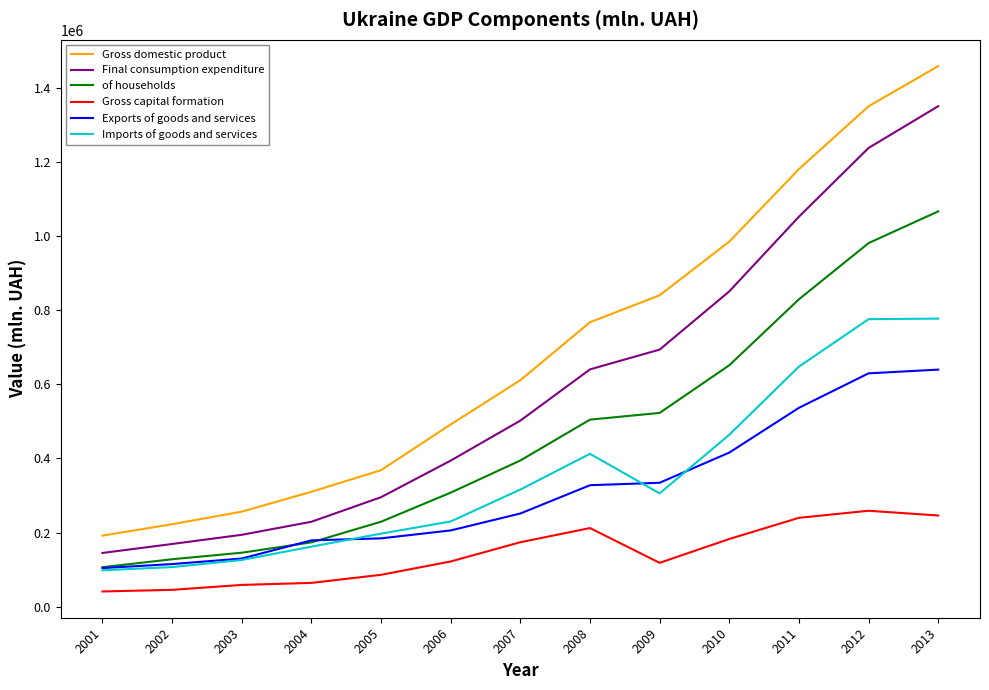

Is it true that Gross domestic product equals 1181604 at 2011?

True